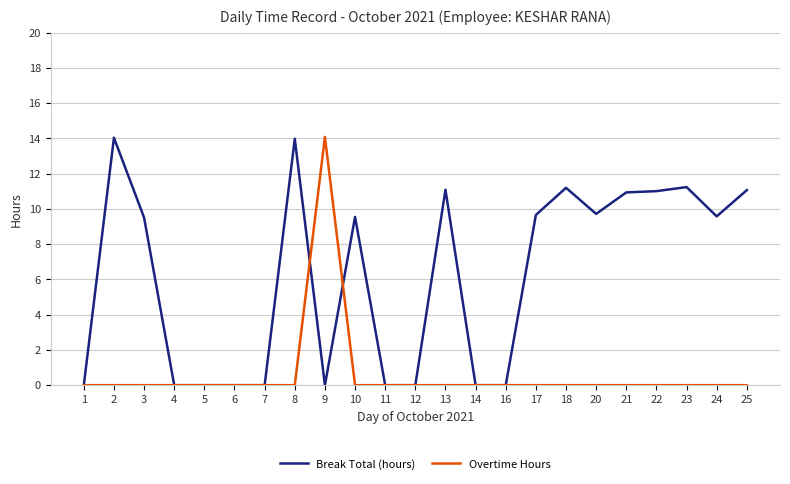

Which series ends up on top after the final intersection of Overtime Hours and Break Total (hours)?

Break Total (hours)